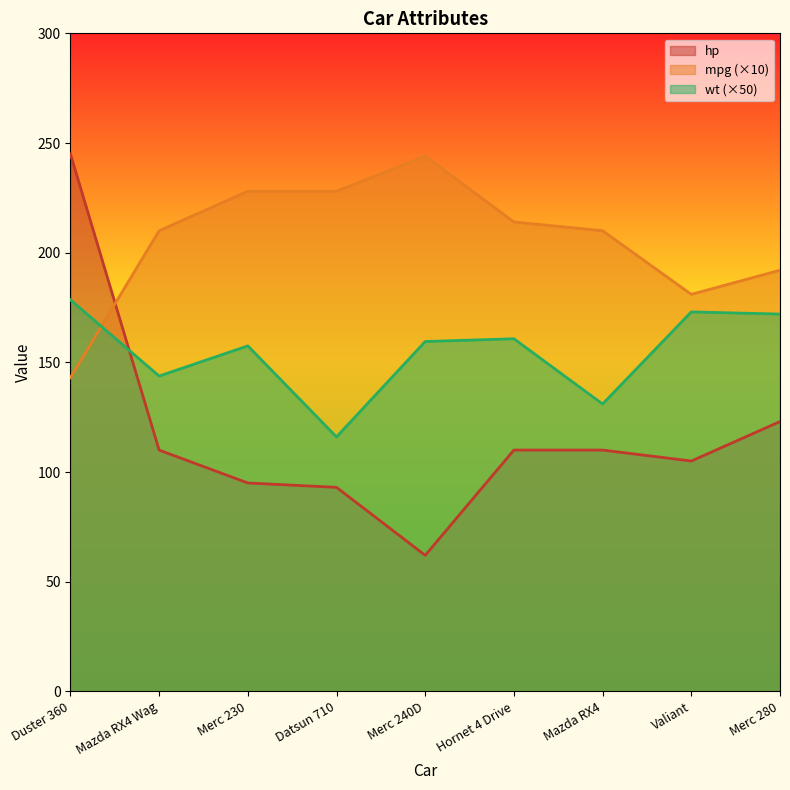

What is the sum of the hp values at Mazda RX4 Wag and Duster 360?

355.0